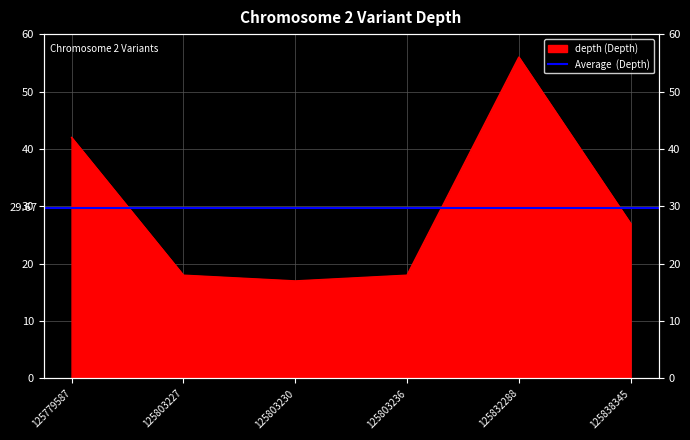

What is the change in value from 125779587 to 125803227?

-24